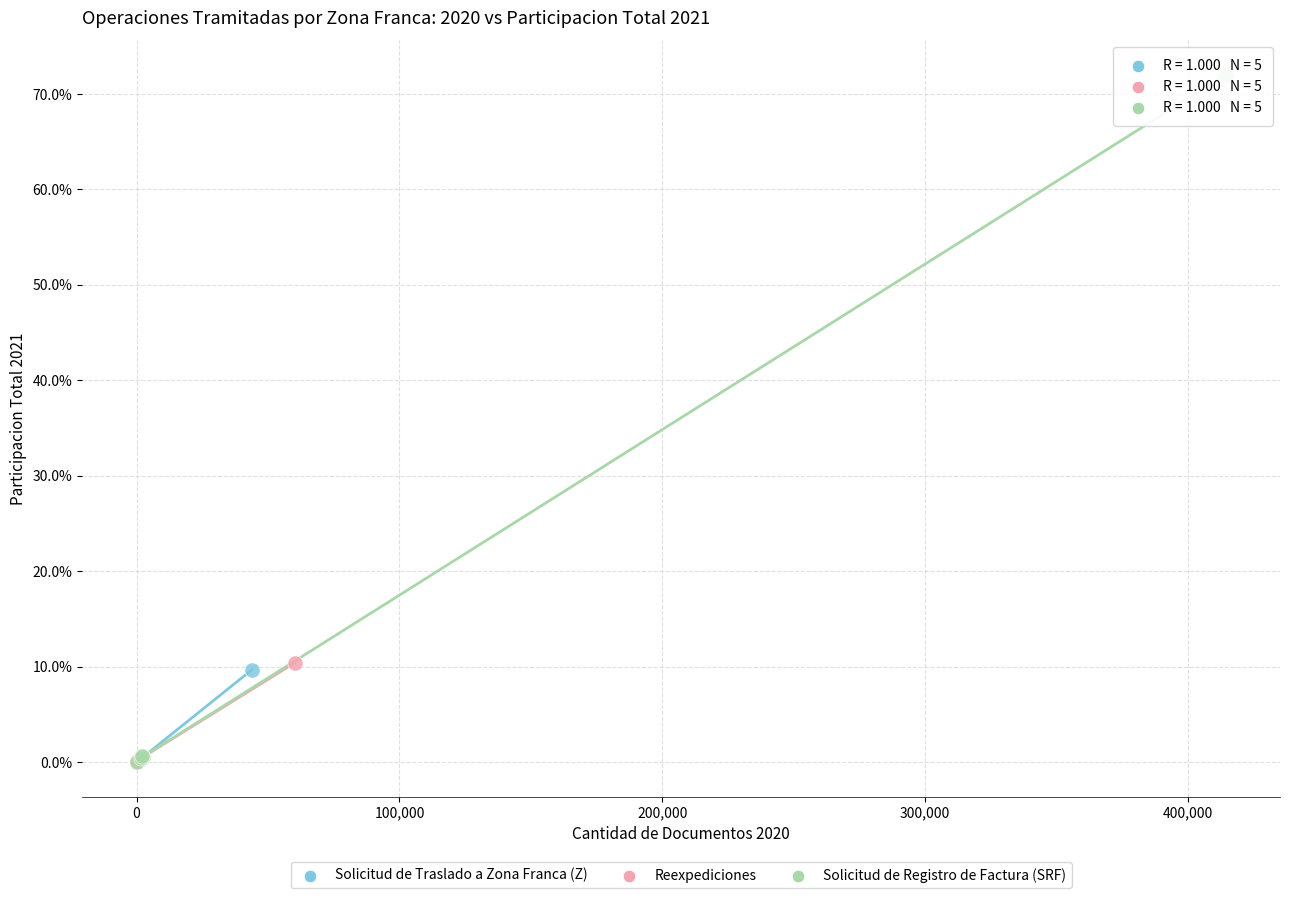

Which series reaches the maximum Y coordinate?

Solicitud de Registro de Factura (SRF)